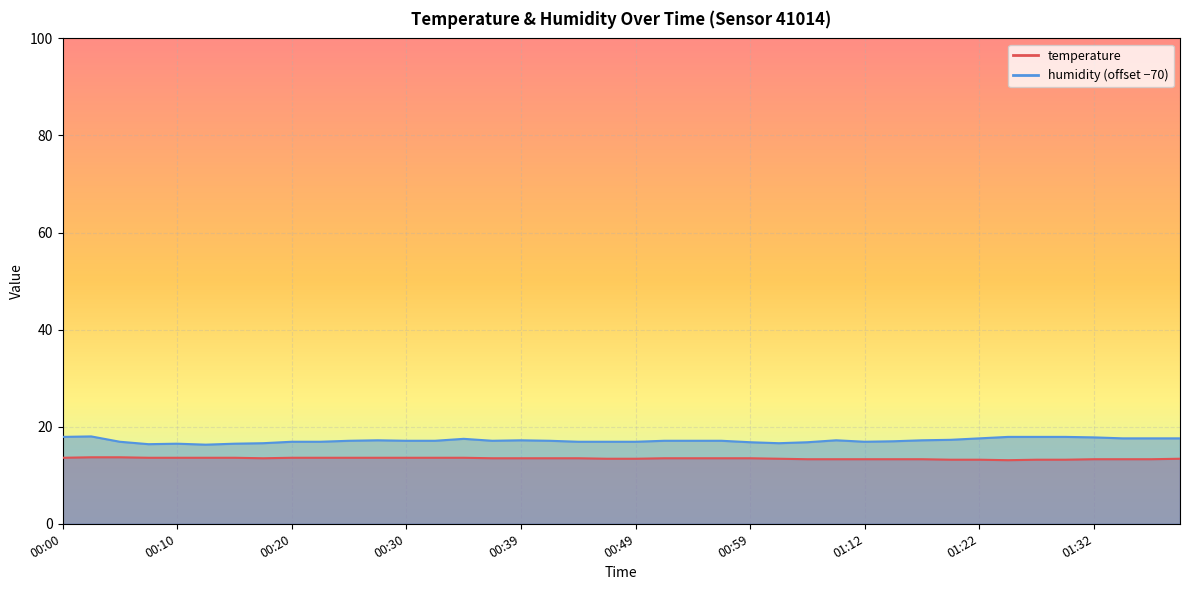

How many values in the humidity series exceed 17?

24